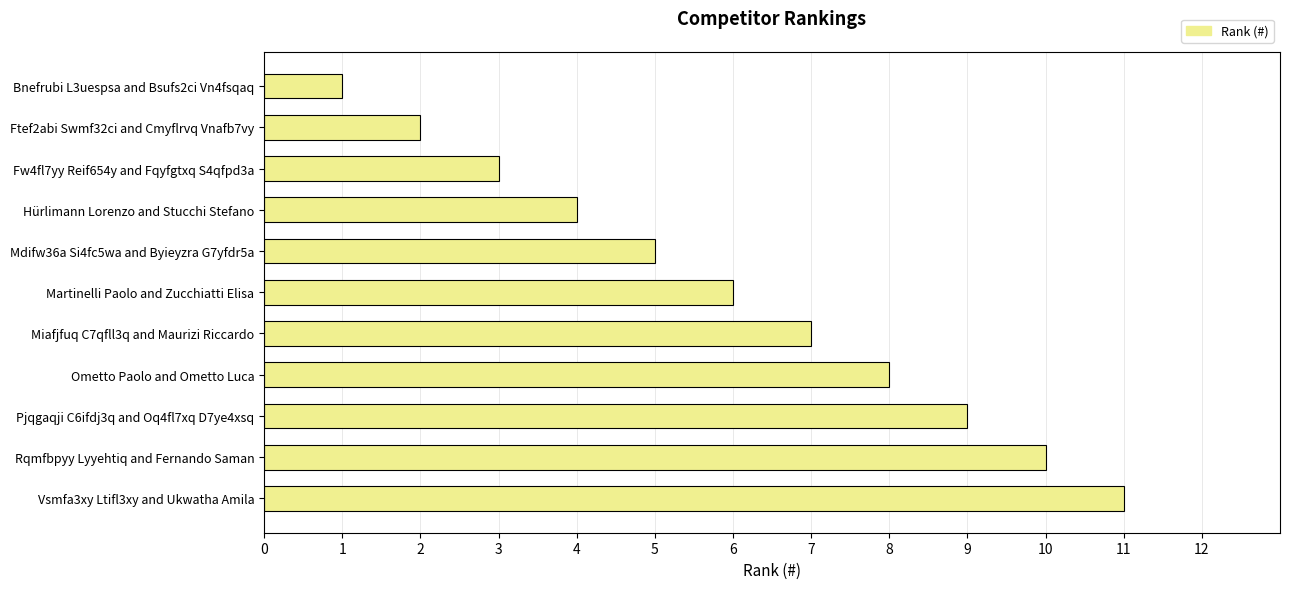

What is the label of the 5th bar from the top?

Mdifw36a Si4fc5wa and Byieyzra G7yfdr5a